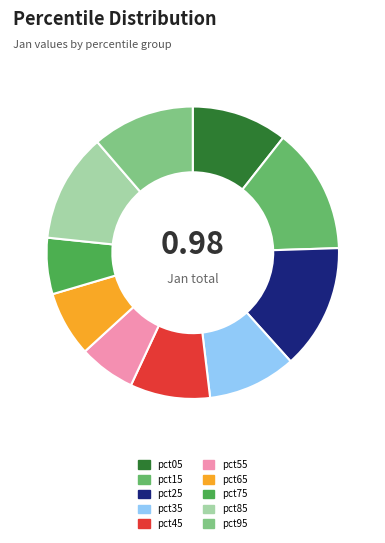

What percentage is the pct85 slice, to the nearest percent?

12%